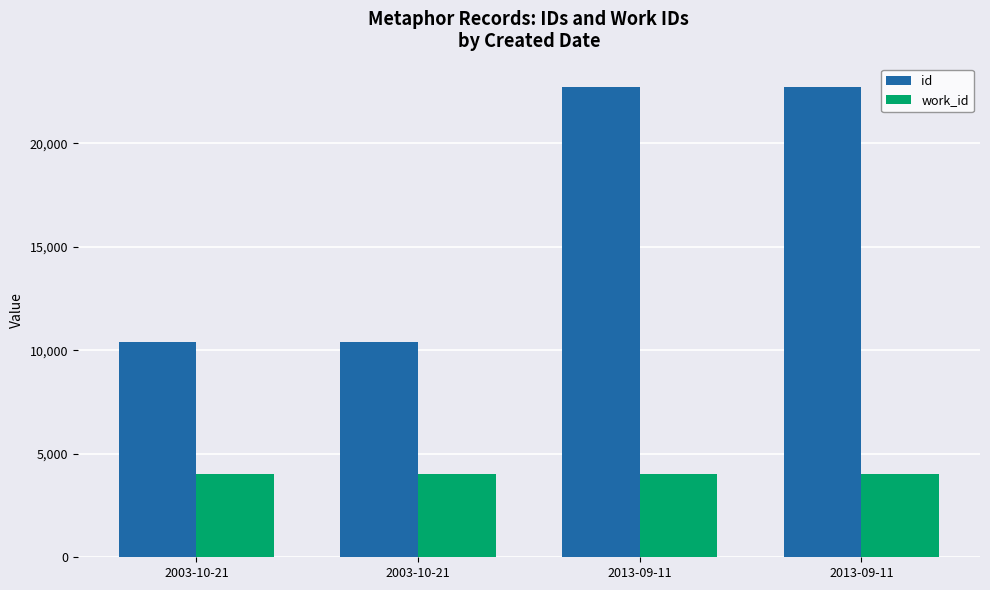

Are the bars horizontal?

No